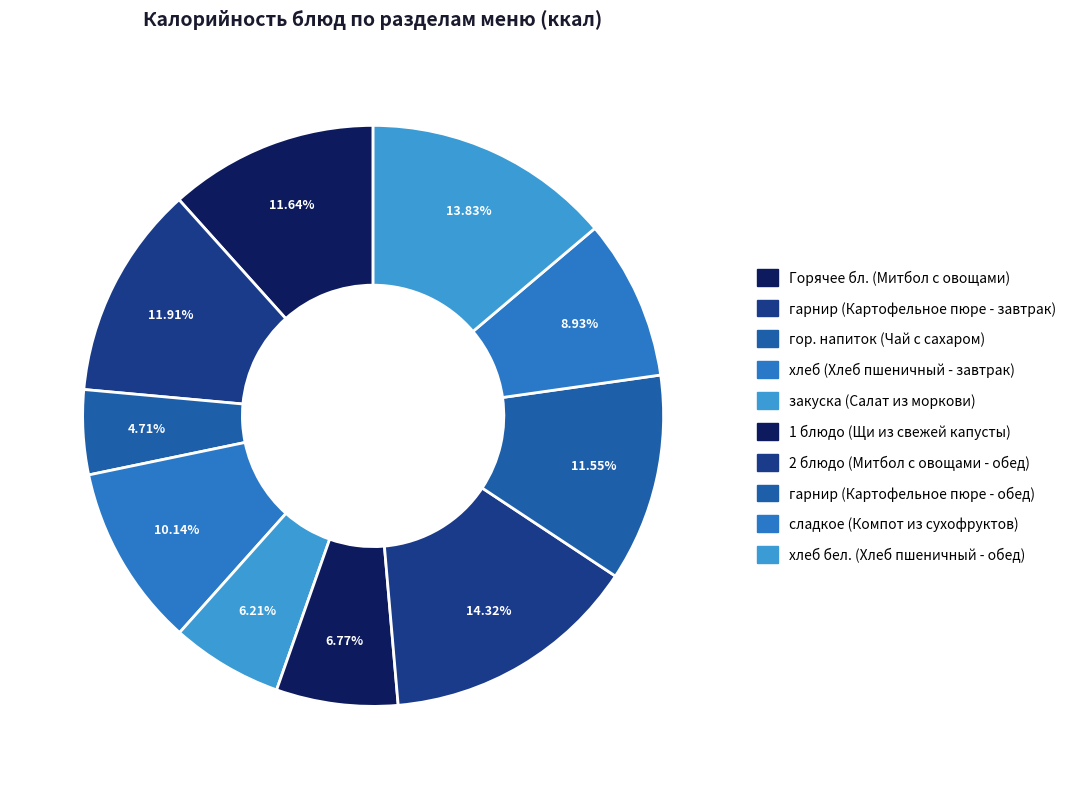

What is the change in value from гарнир (Картофельное пюре - завтрак) to хлеб (Хлеб пшеничный - завтрак)?

-22.6